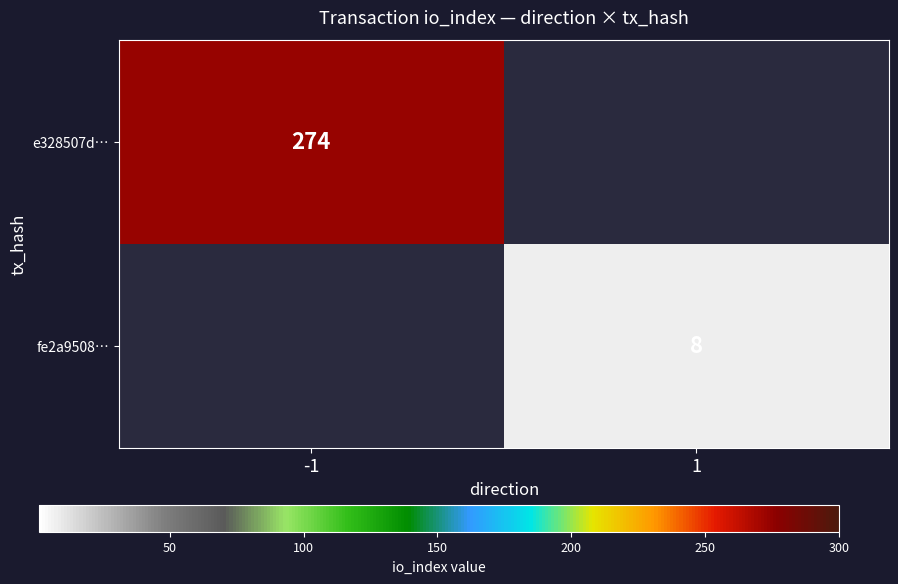

The value of e328507d… at -1 is 274. True or false?

True